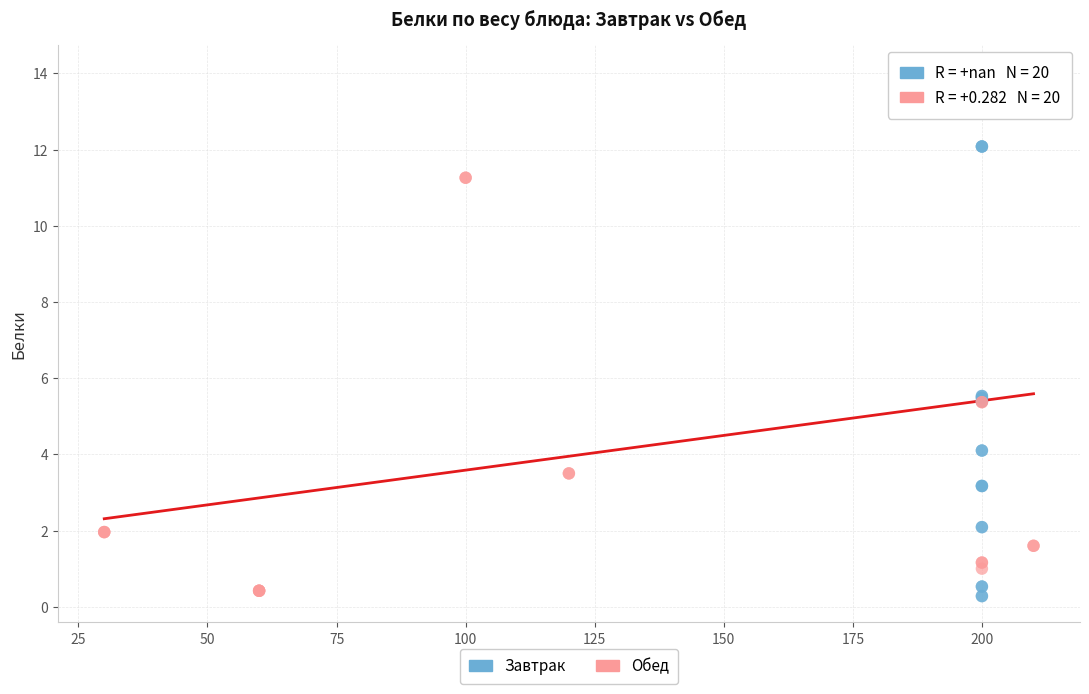

What are all the series names shown in the legend?

Завтрак, Обед